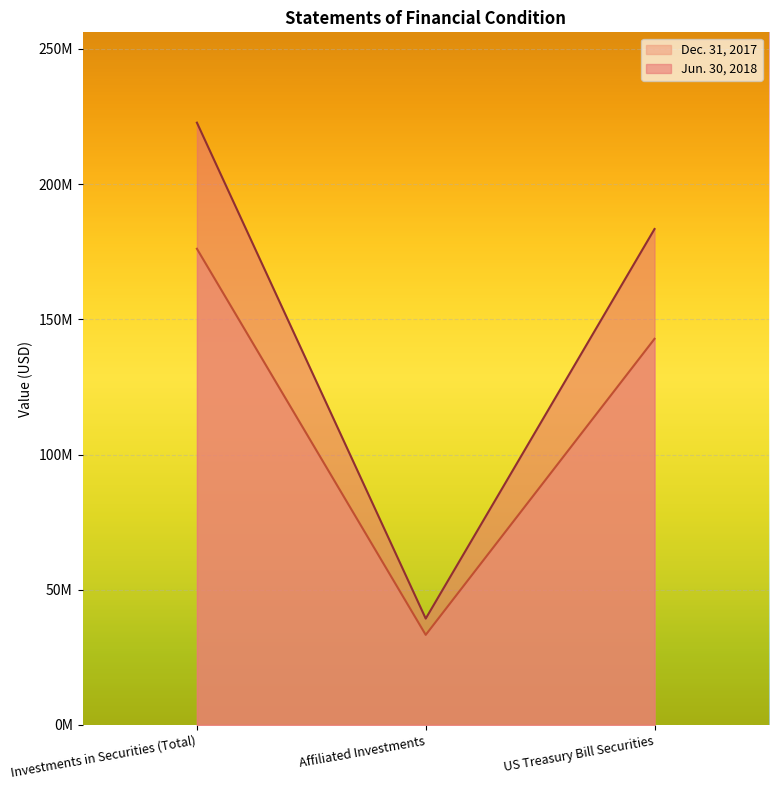

Count the number of categories in the chart.

3